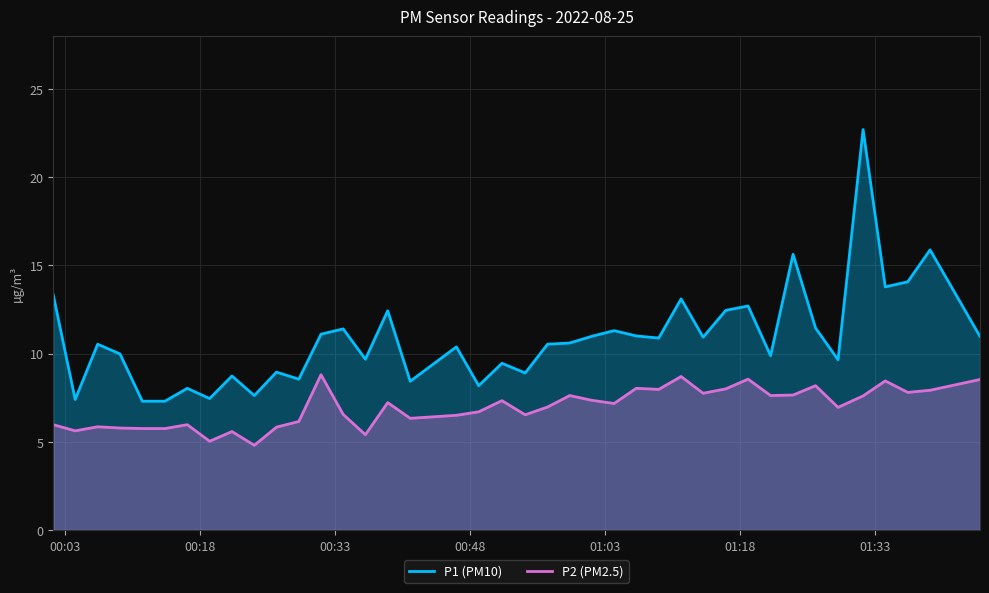

What is the label of the 21st point from the left?

2022-08-25T00:54:09